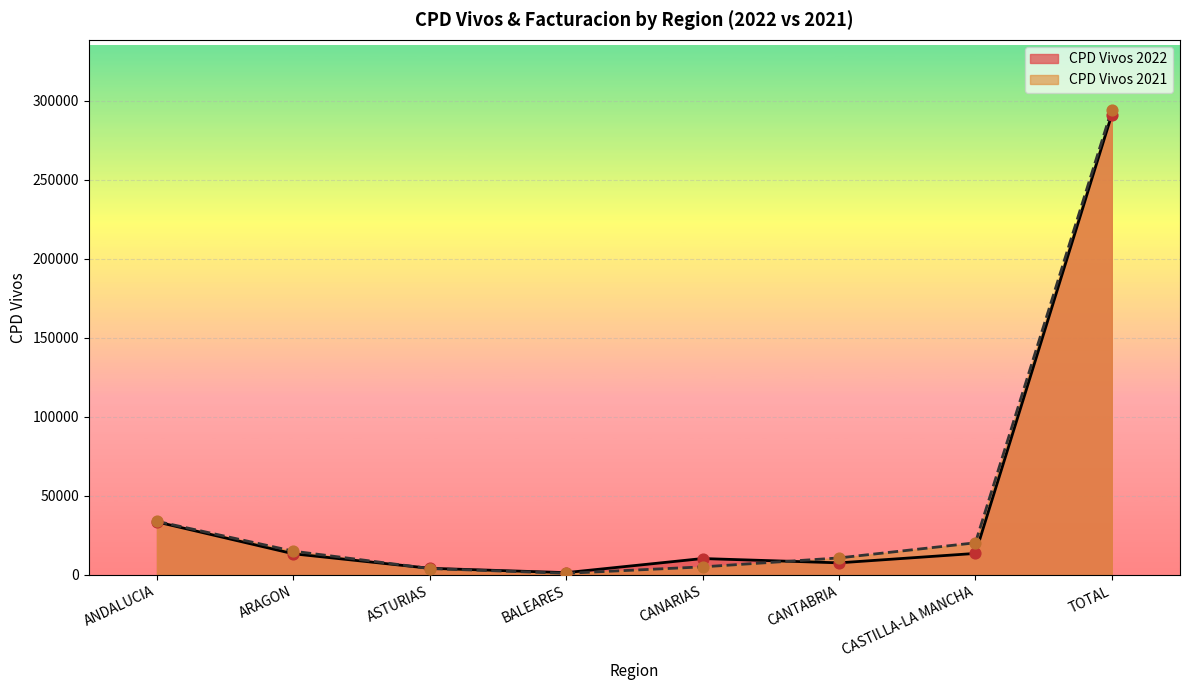

What is the total value across all series at CANTABRIA?

18392